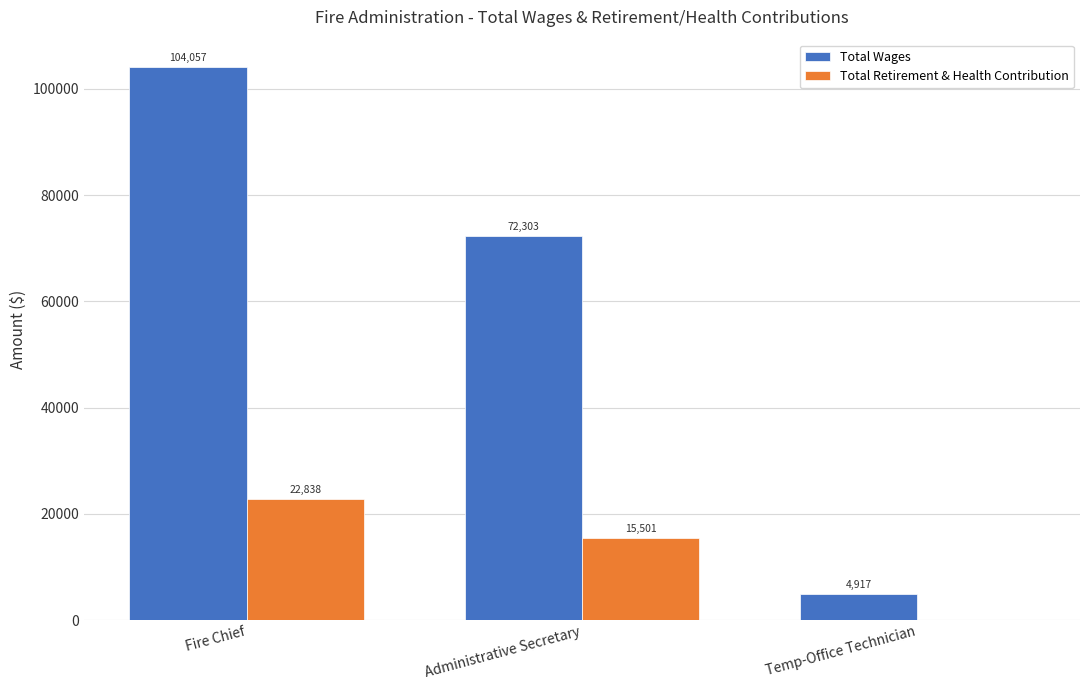

At which label does Total Retirement & Health Contribution first exceed 15501?

Fire Chief